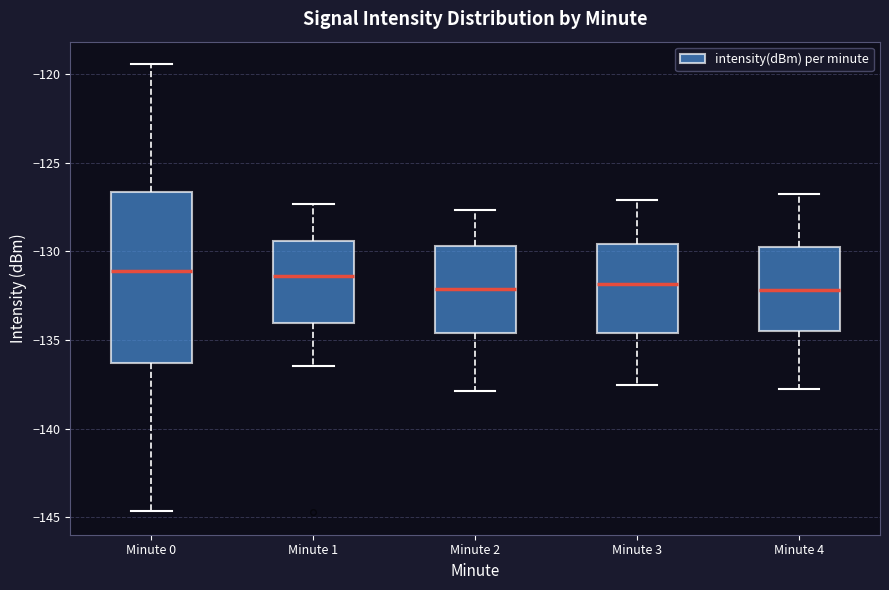

Comparing the boxes themselves (not the whiskers), which one is the tallest?

Minute 0